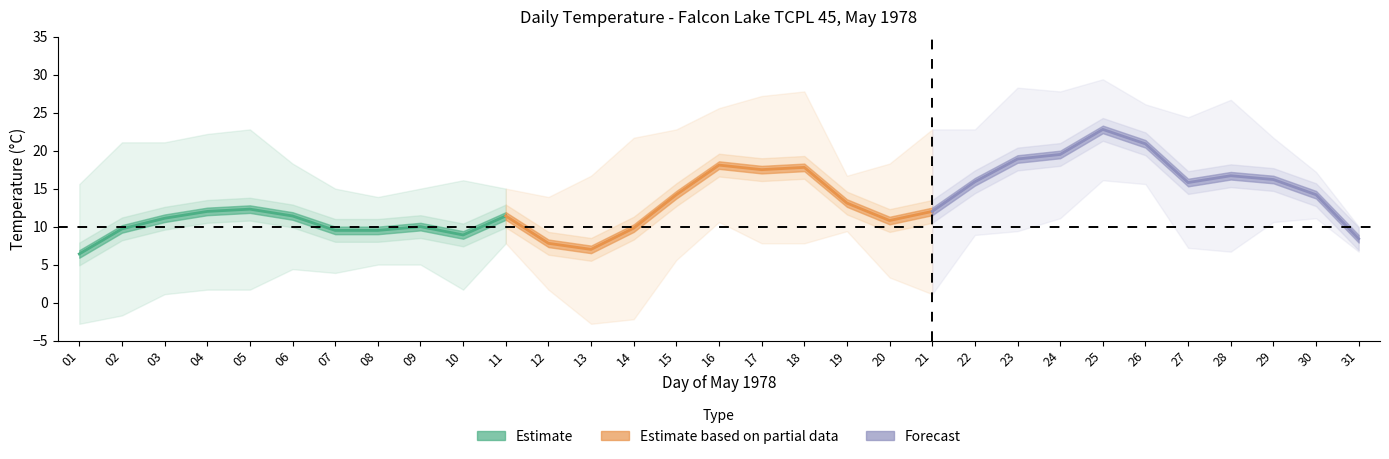

What is the minimum value for Estimate based on partial data?

7.0